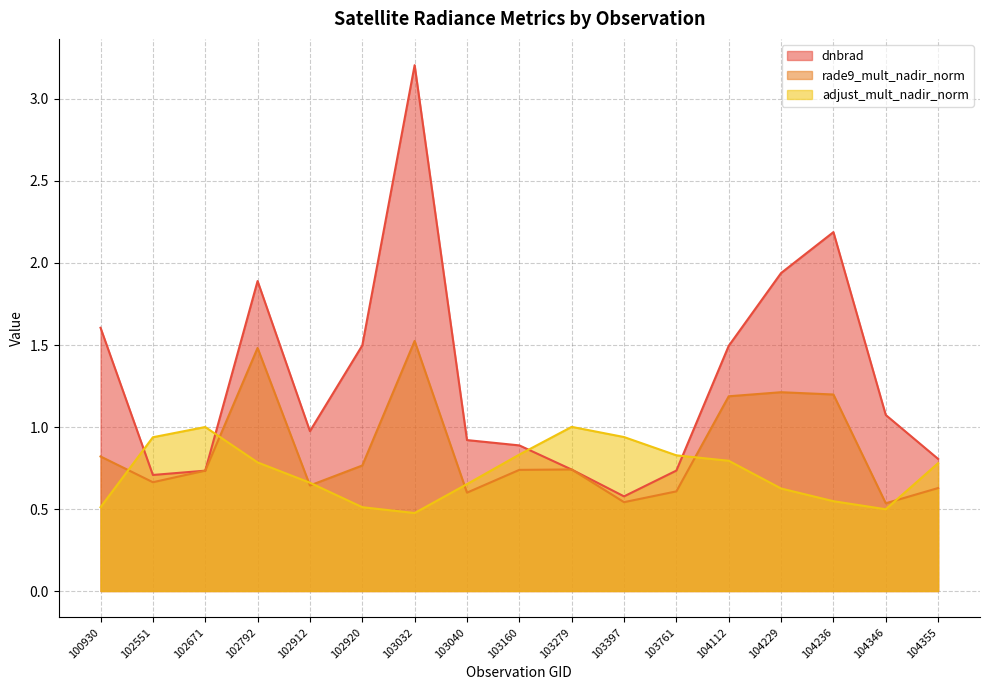

Which series has the largest total across all categories?

dnbrad